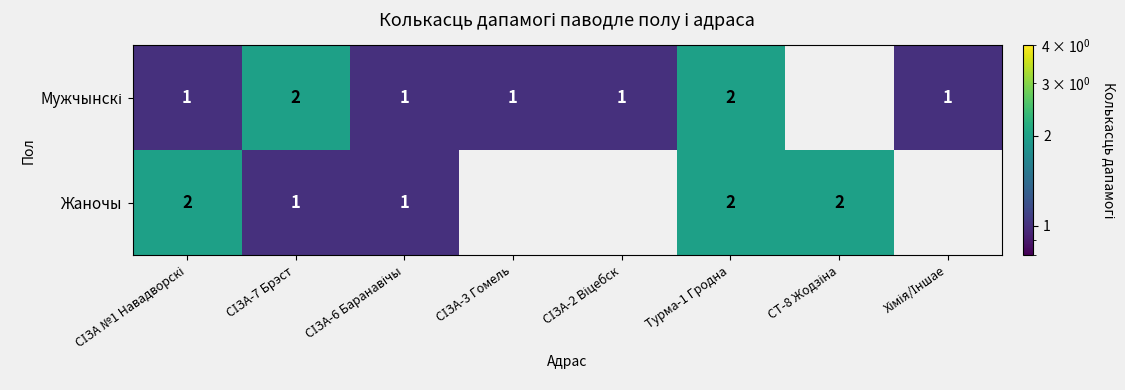

What is the total value across all series at Турма-1 Гродна?

4